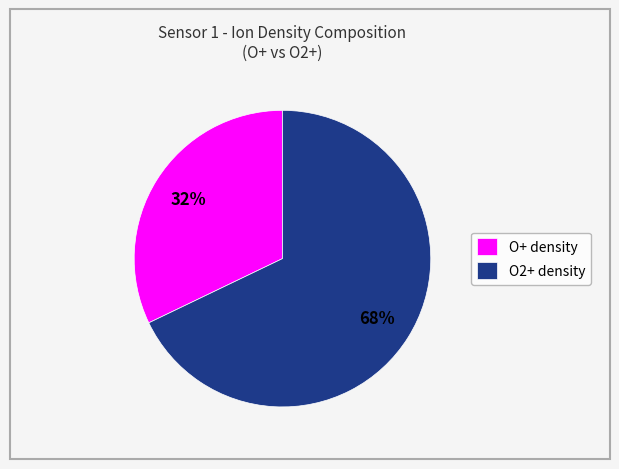

What percentage is the O2+ density slice, to the nearest percent?

68%